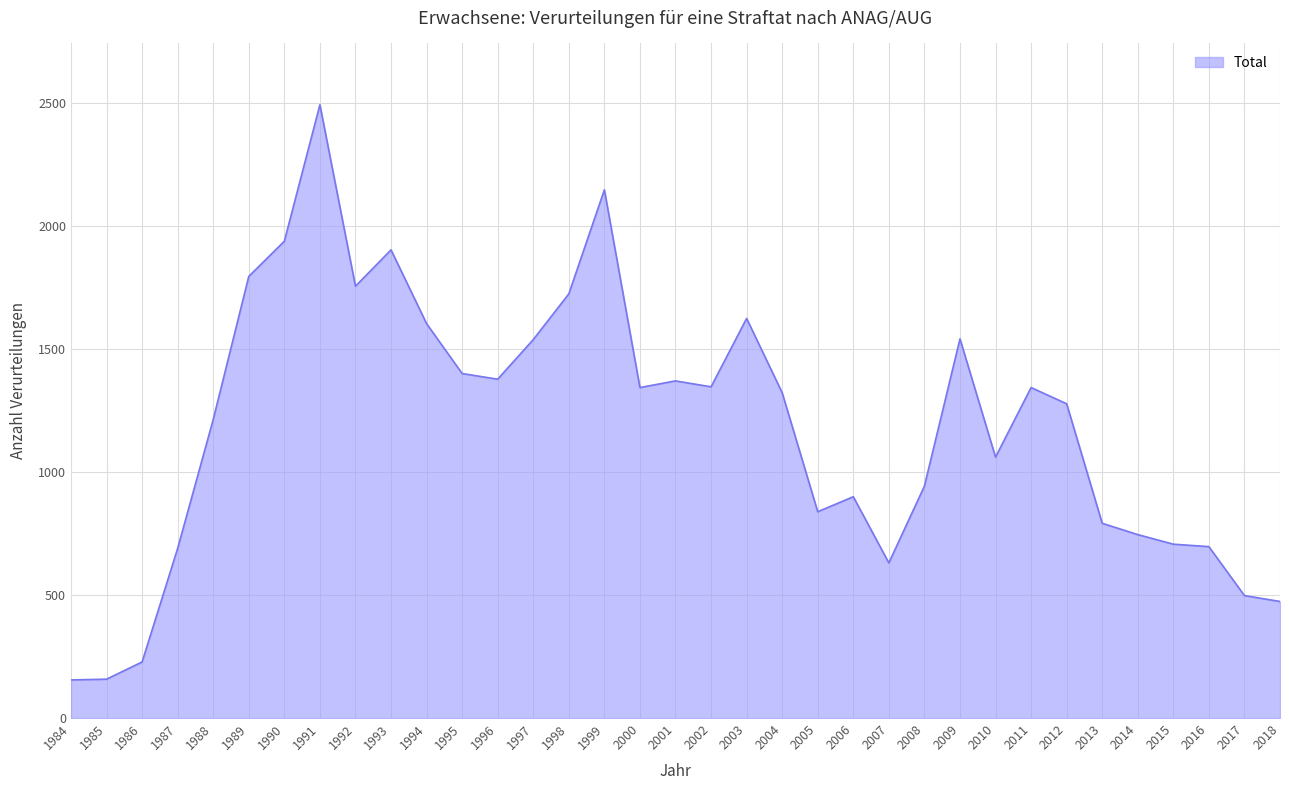

Does the chart have visible grid lines?

Yes